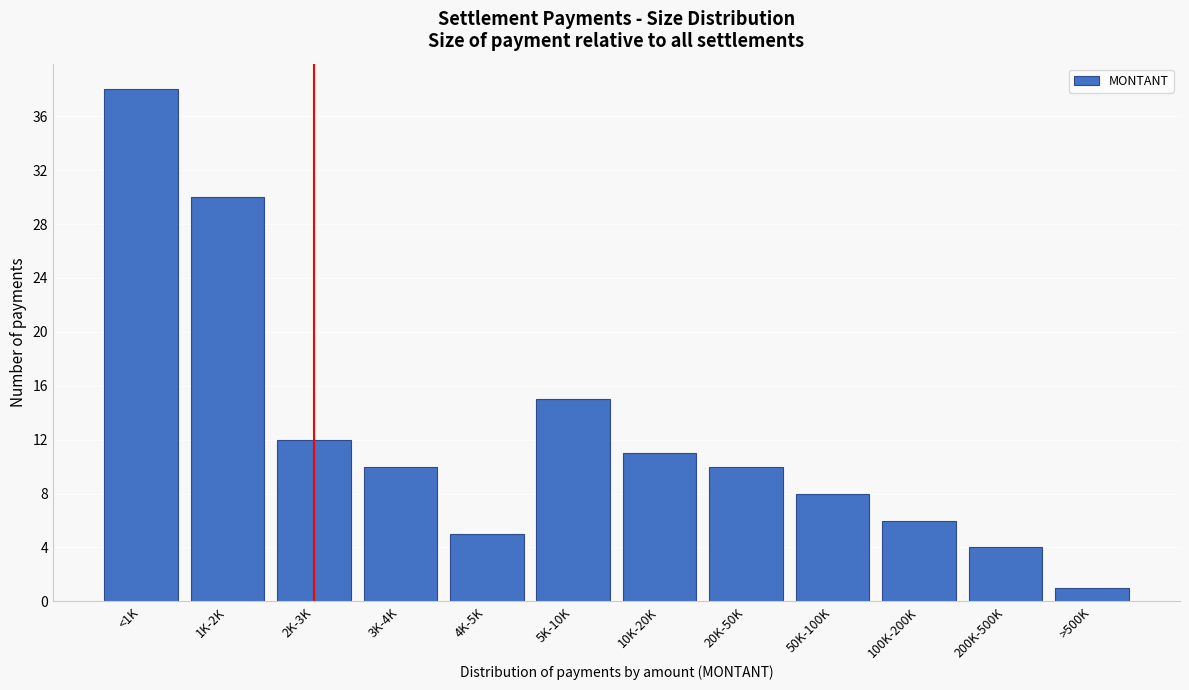

Reading left to right, extract all data points from this chart.

38	30	12	10	5	15	11	10	8	6	4	1